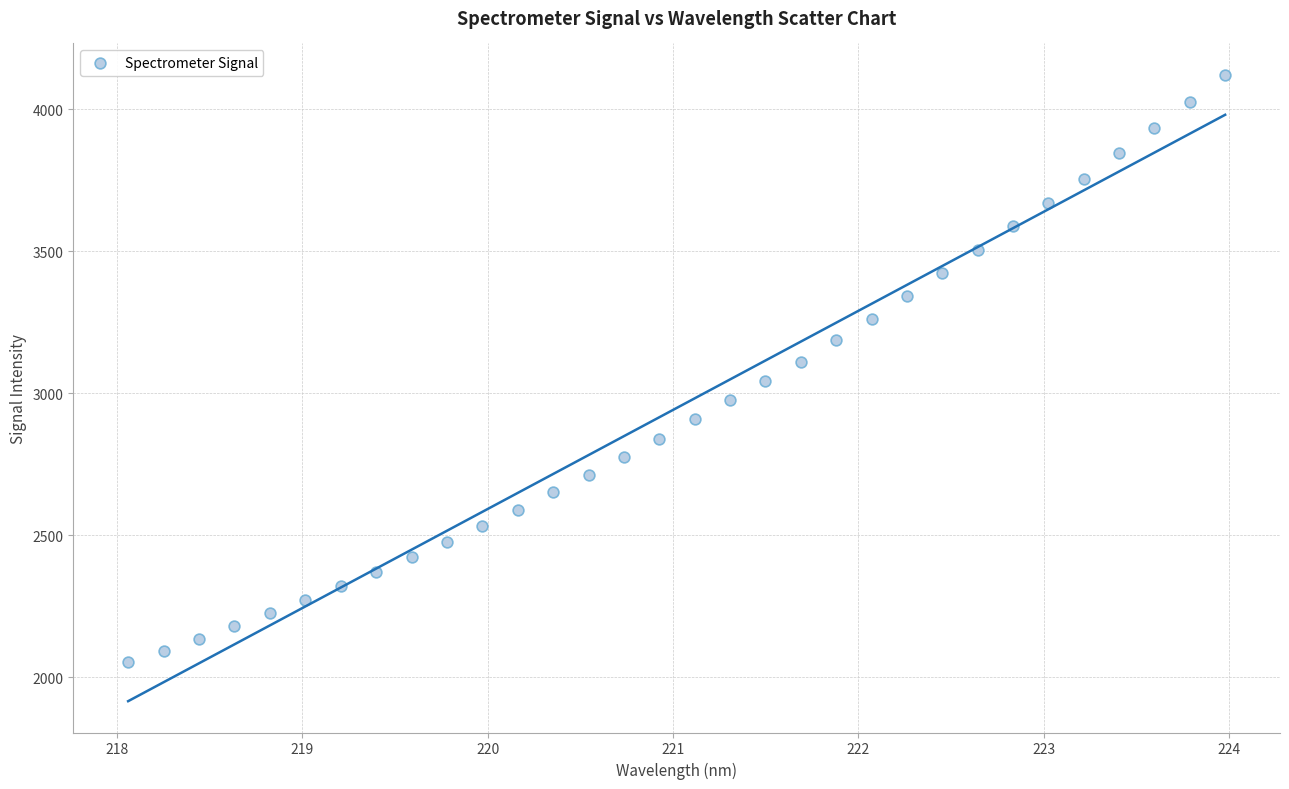

What is the range of X values (max minus min)?

5.9